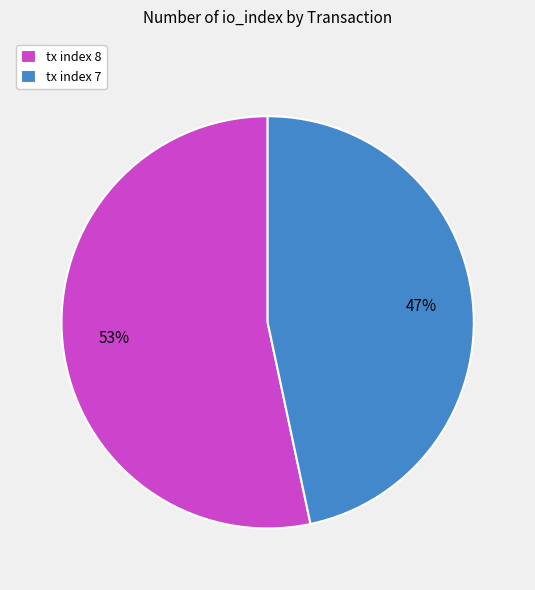

To the nearest percent, what is the combined percentage of tx index 7 and tx index 8?

100%